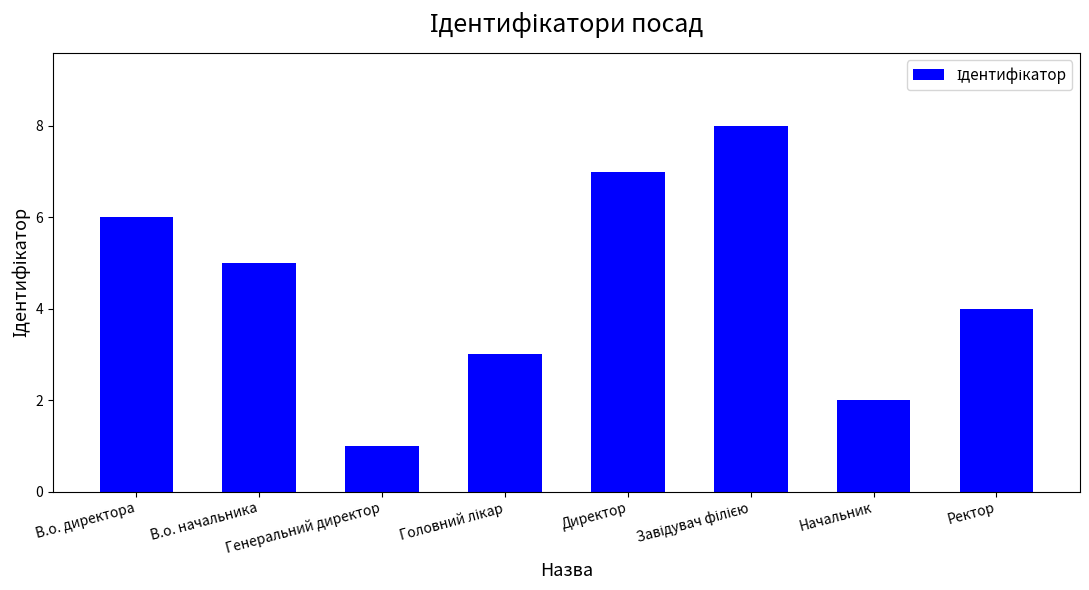

The chart shows a value of 2 at Начальник. True or false?

True